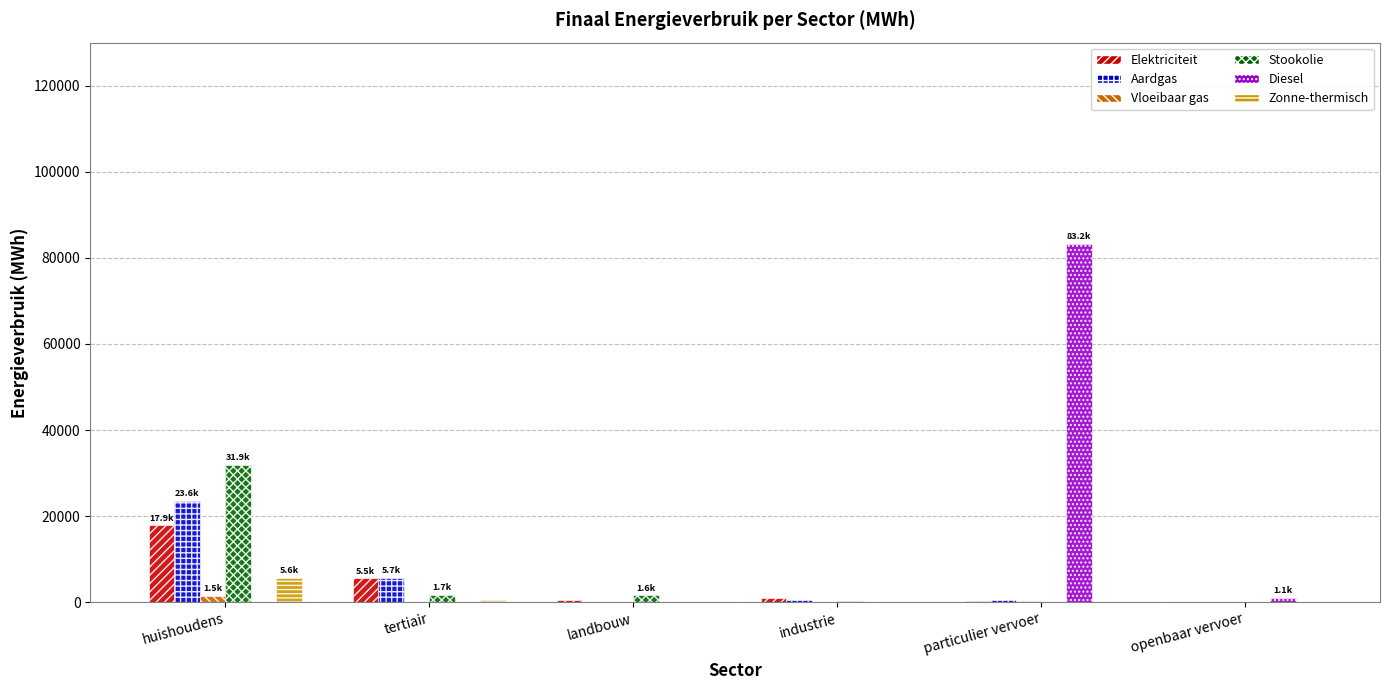

What is the sum of all Zonne-thermisch values?

6217.1